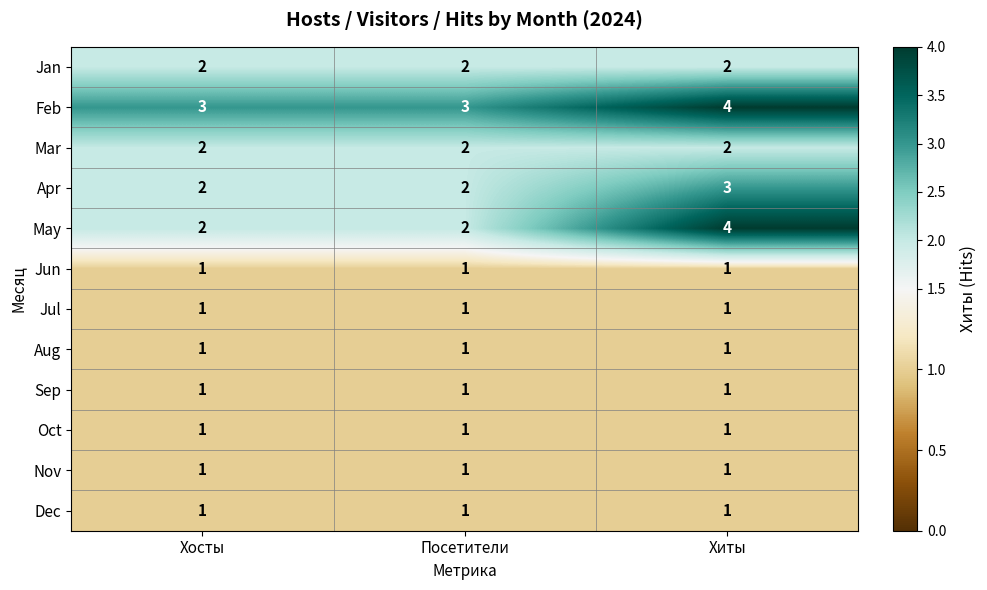

The value of May at Хосты is 3. True or false?

False